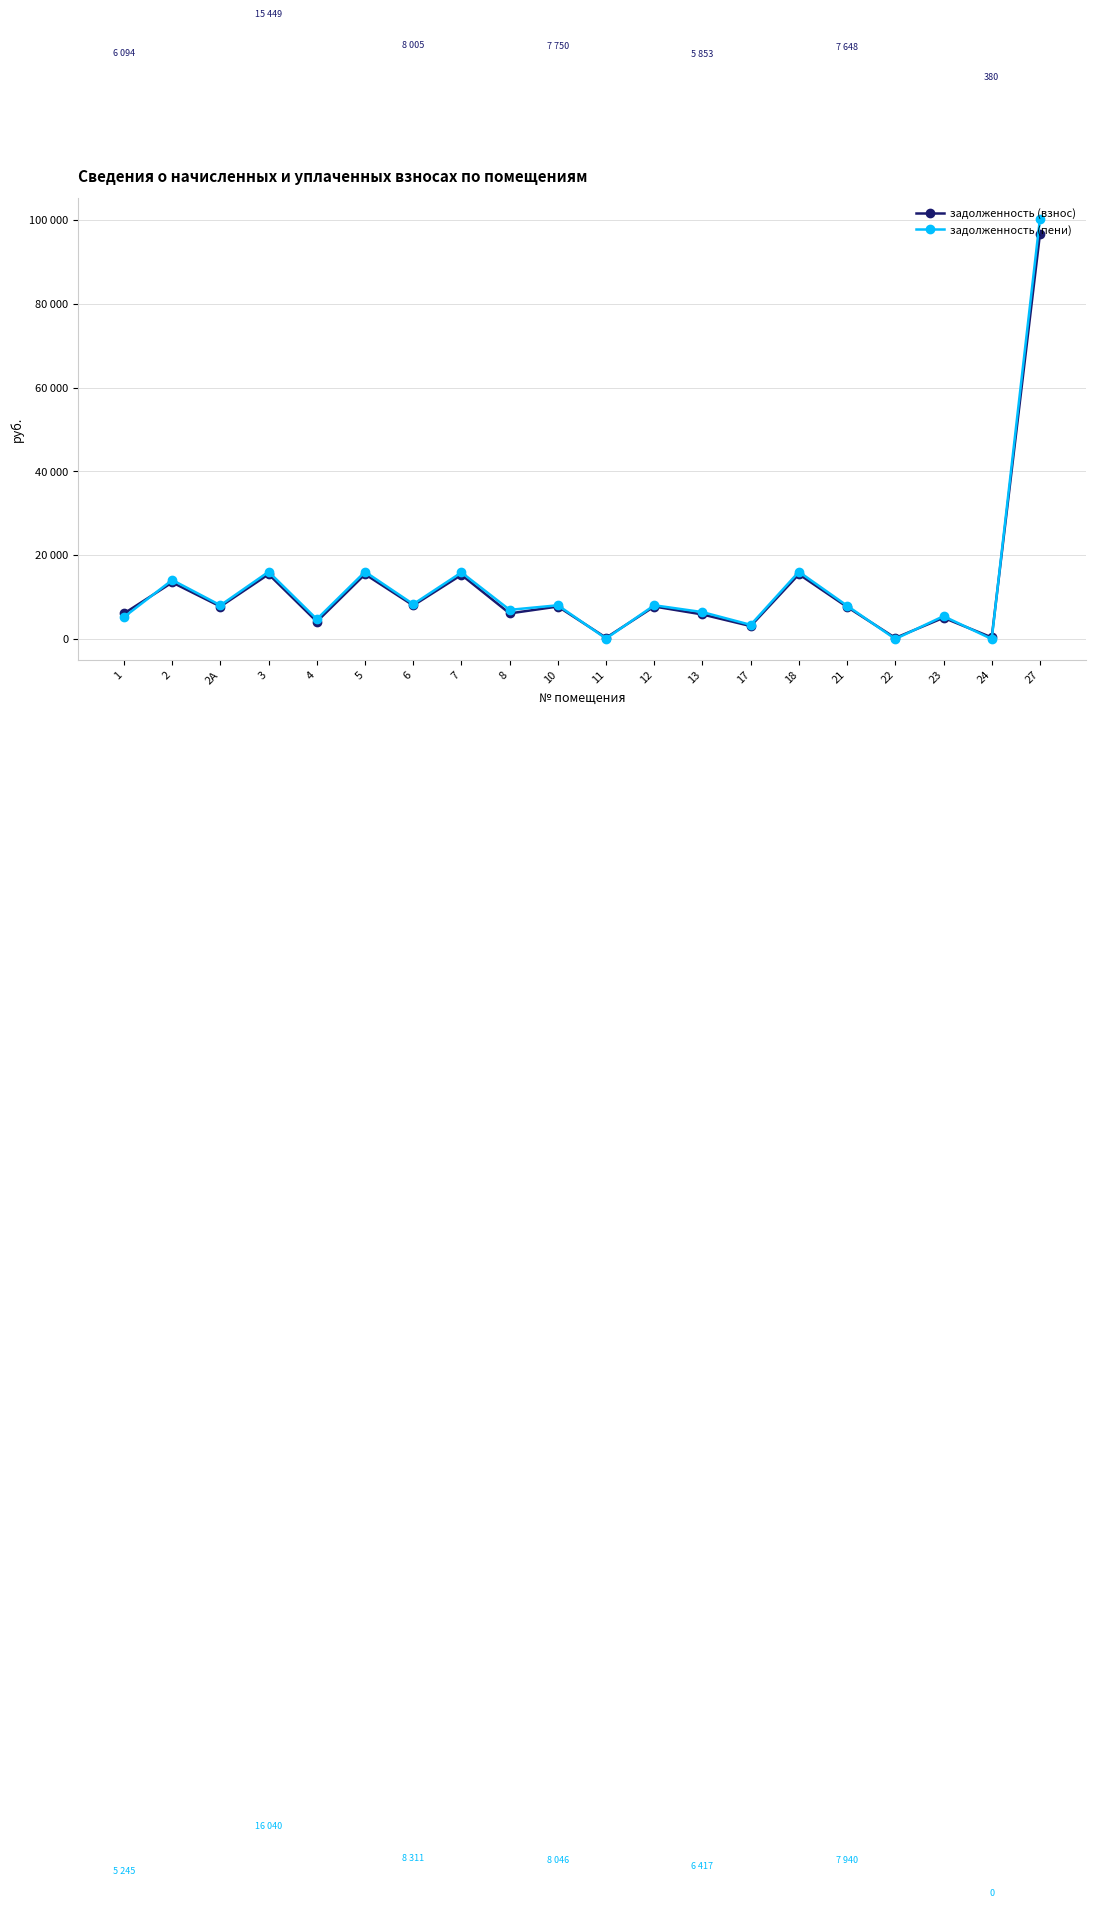

Reading left to right, list all the values displayed in this chart.

задолженность (взнос): 6094.5	13490.3	7750.1	15449.3	4148.5	15449.3	8005.1	15296.4	6104.0	7750.1	298.2	7750.1	5853.5	3083.4	15449.3	7648.2	256.0	5059.9	380.5	96520.3
задолженность (пени): 5245.1	14077.2	8046.5	16040.2	4727.6	16040.2	8311.3	15881.4	6956.2	8046.5	104.9	8046.5	6417.0	3375.9	16040.2	7940.7	0.1	5449.9	0.6	100211.6